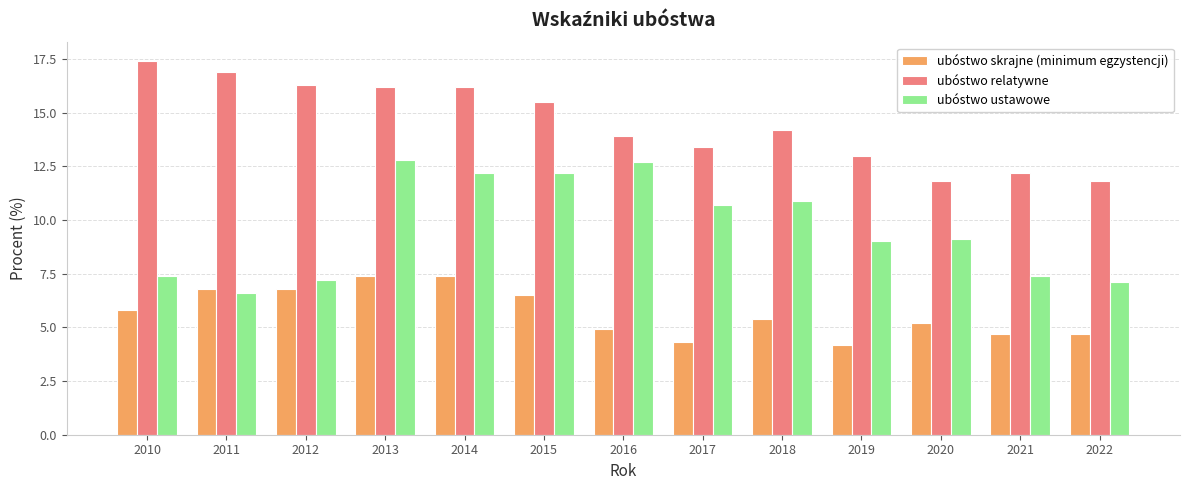

How many bars are there in total?

39